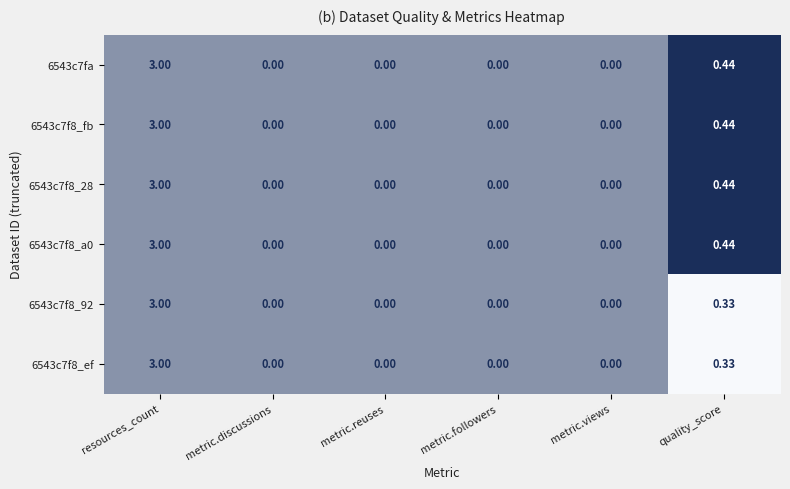

At which category is the sum across all series the highest?

resources_count